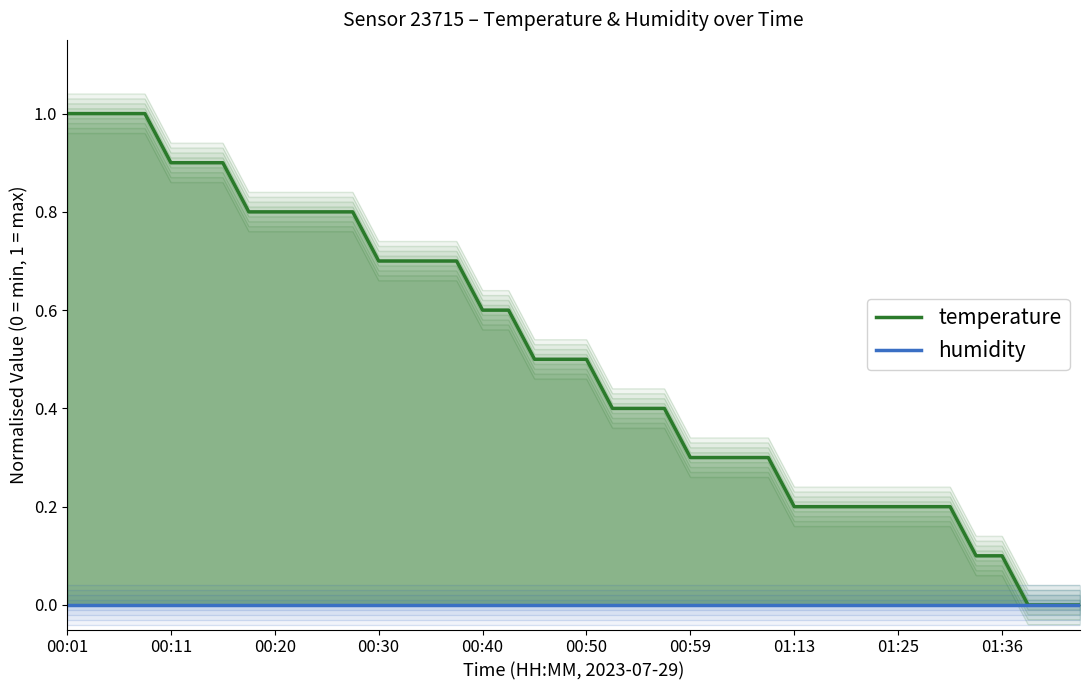

True or false: temperature and humidity cross at least once.

False